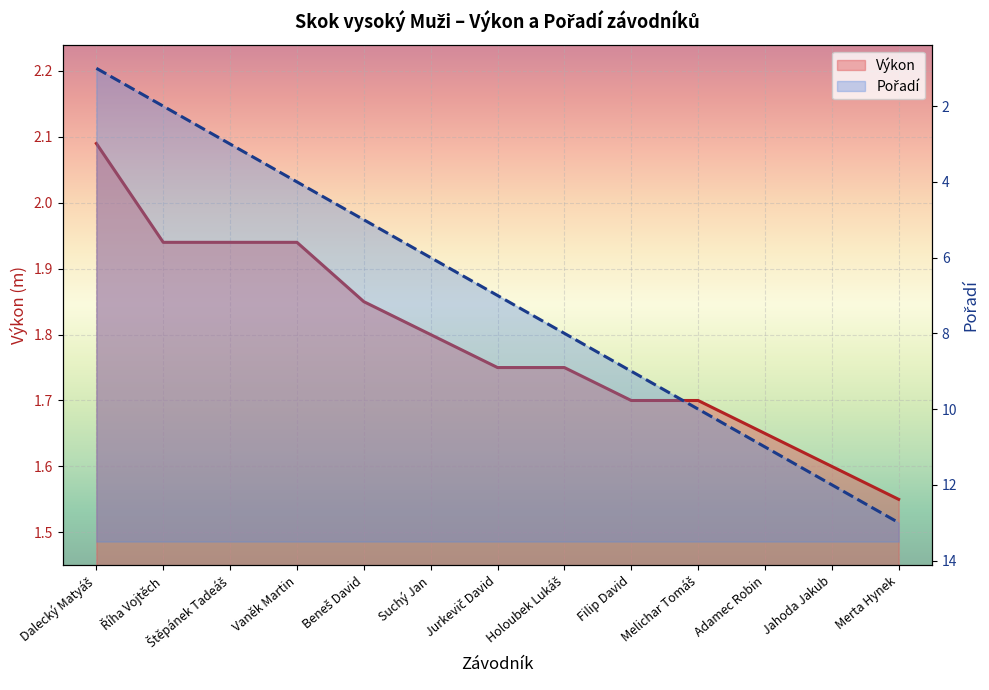

What is the smallest value displayed?

1.0